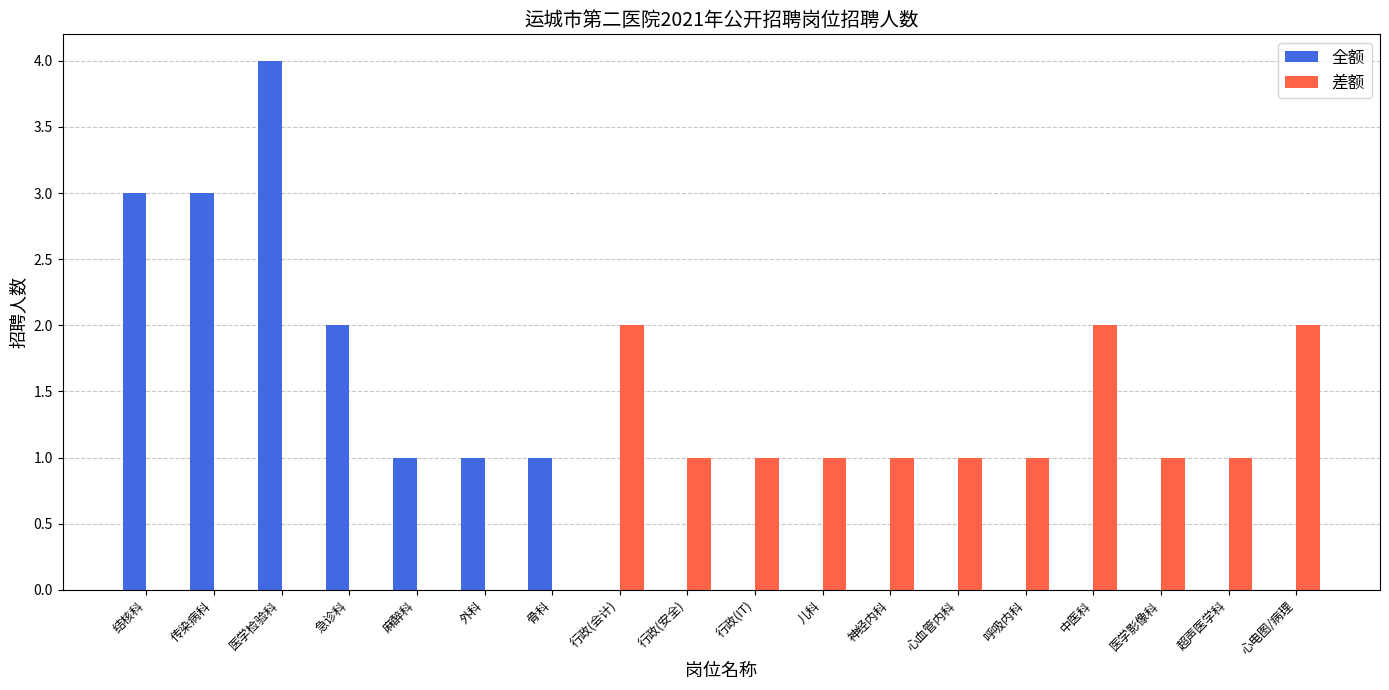

The value of 差额 at 呼吸内科 is 1. True or false?

True